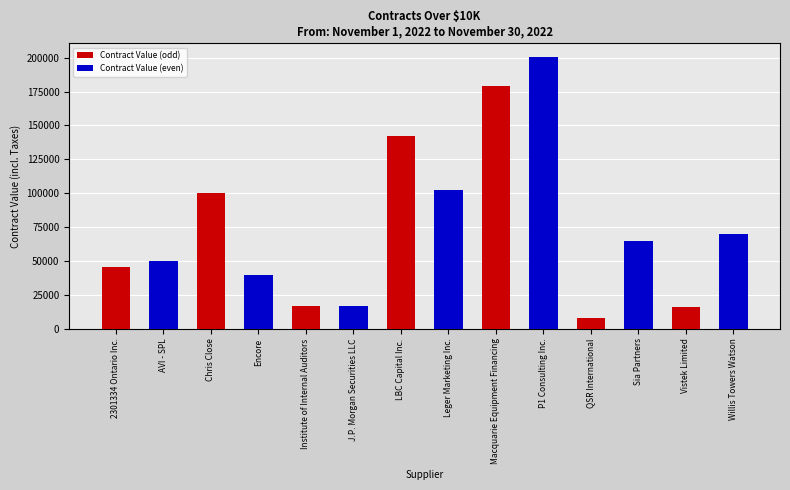

What is the difference between the maximum and minimum values in the Contract Value (even) series?

183625.0